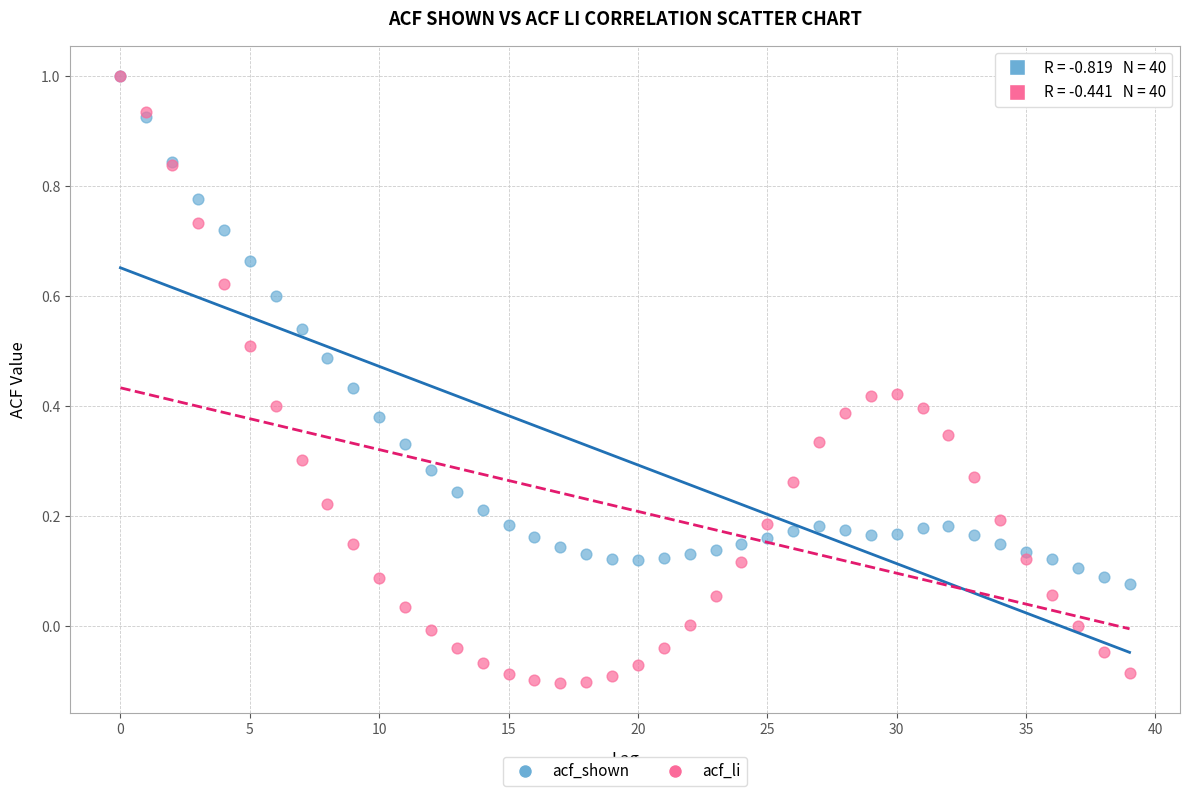

Which series has the largest Y range (max minus min)?

acf_li